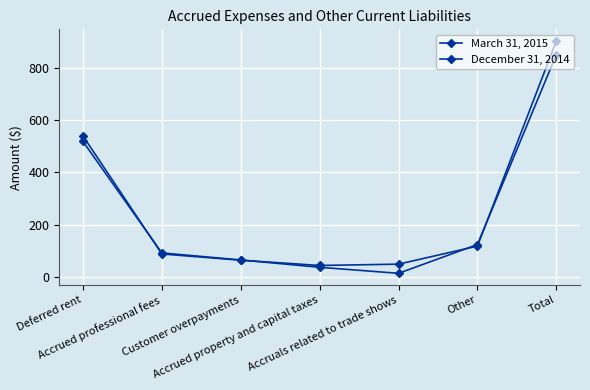

Between Accrued property and capital taxes and Other, which series saw the biggest shift?

March 31, 2015